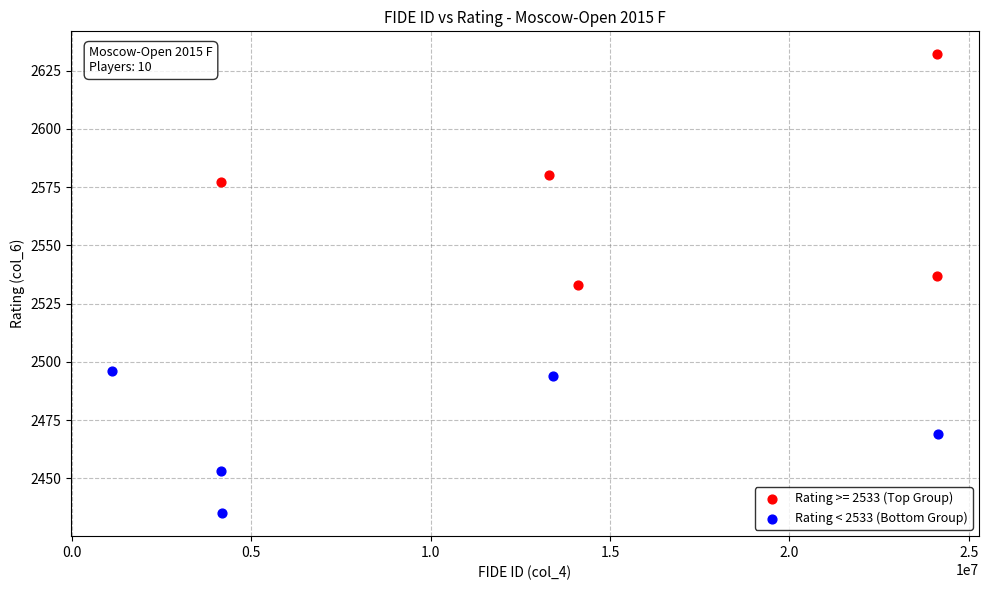

Which series has the largest Y range (max minus min)?

Rating >= 2533 (Top Group)